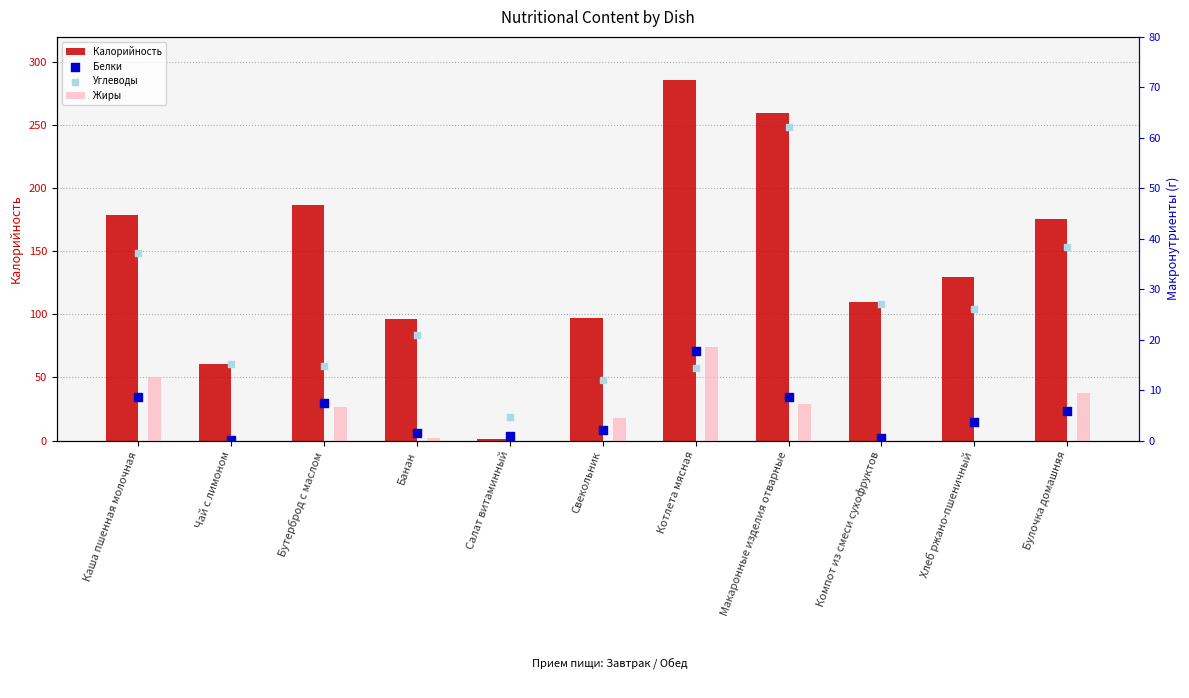

Is the value of Калорийность at Макаронные изделия отварные greater than the value of Жиры at Банан?

Yes